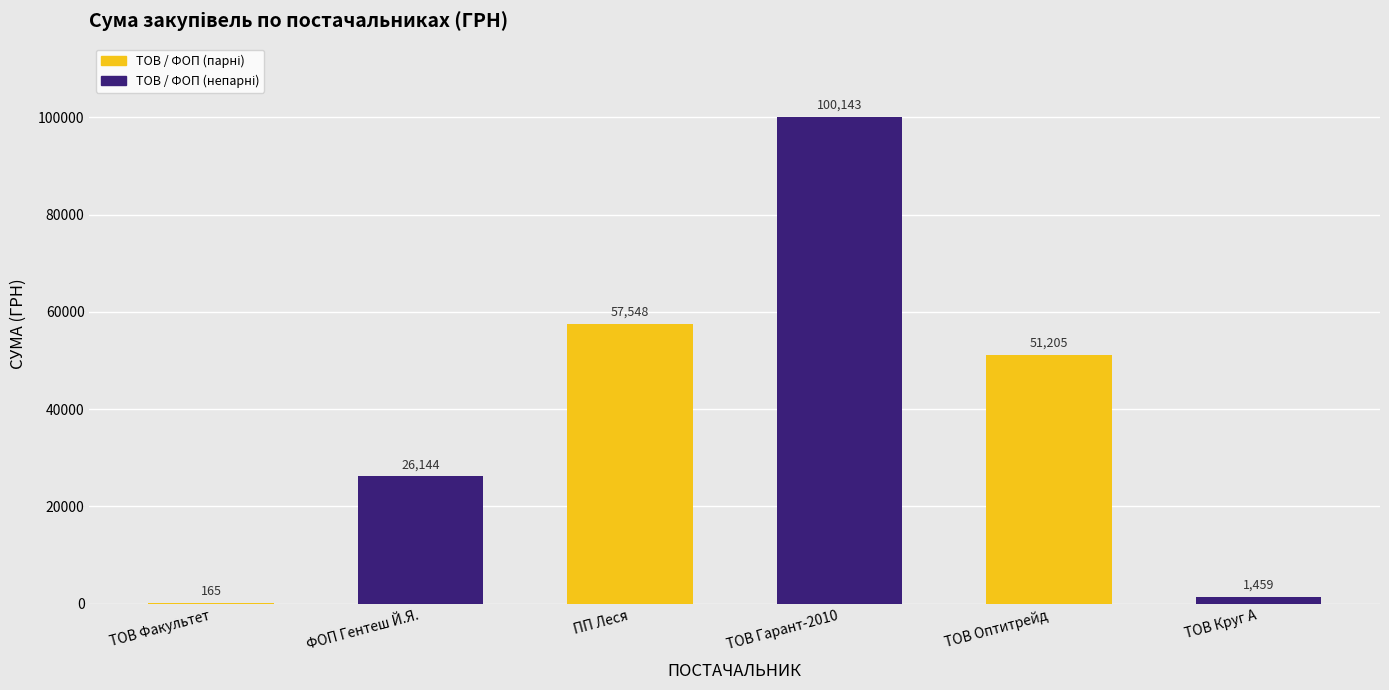

Which category has the highest value across all series?

ТОВ Гарант-2010